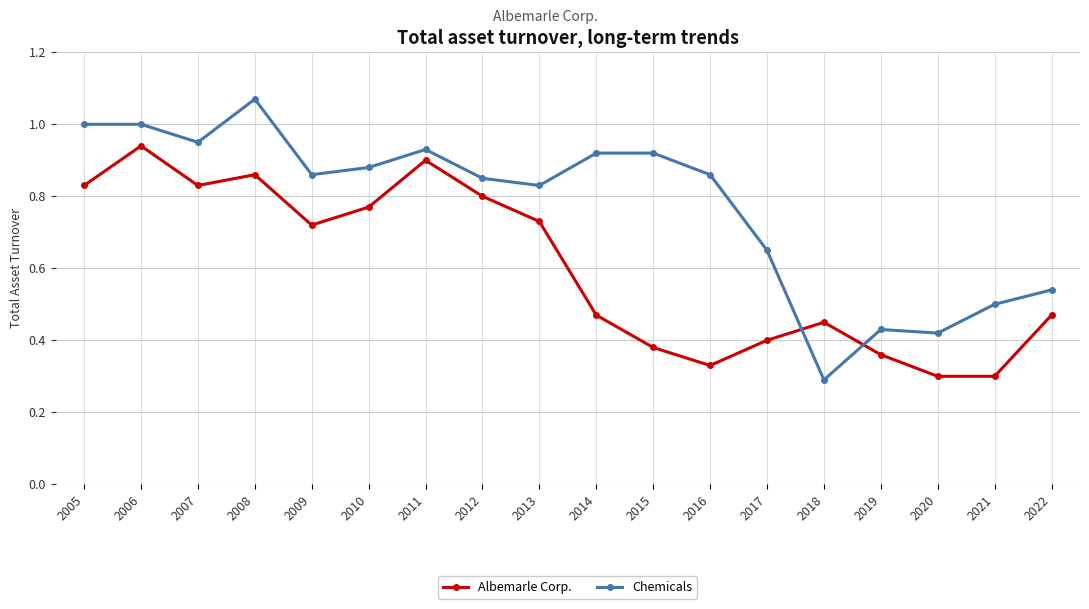

True or false: Chemicals has a value of 0.3 at 2018.

True